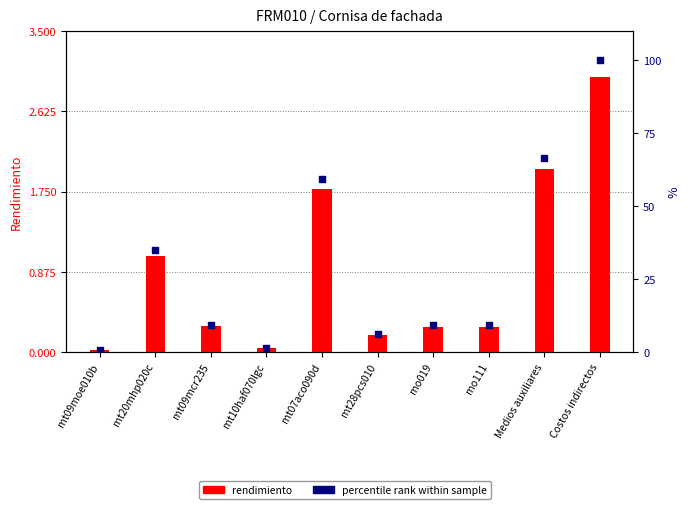

What is the total value across all series at mo019?

9.4